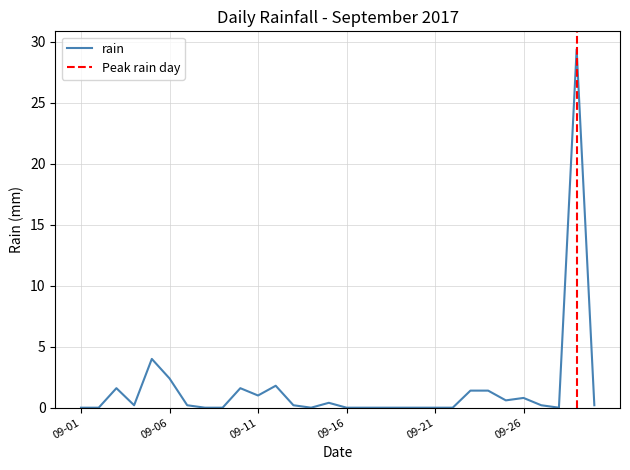

Is it true that the value at 2017-09-20 is 0.0?

True